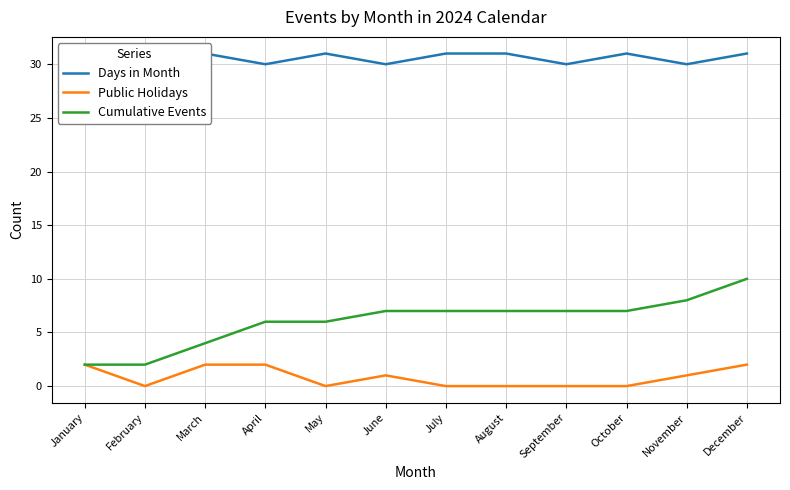

What is the difference between the maximum and minimum values in the Cumulative Events series?

8